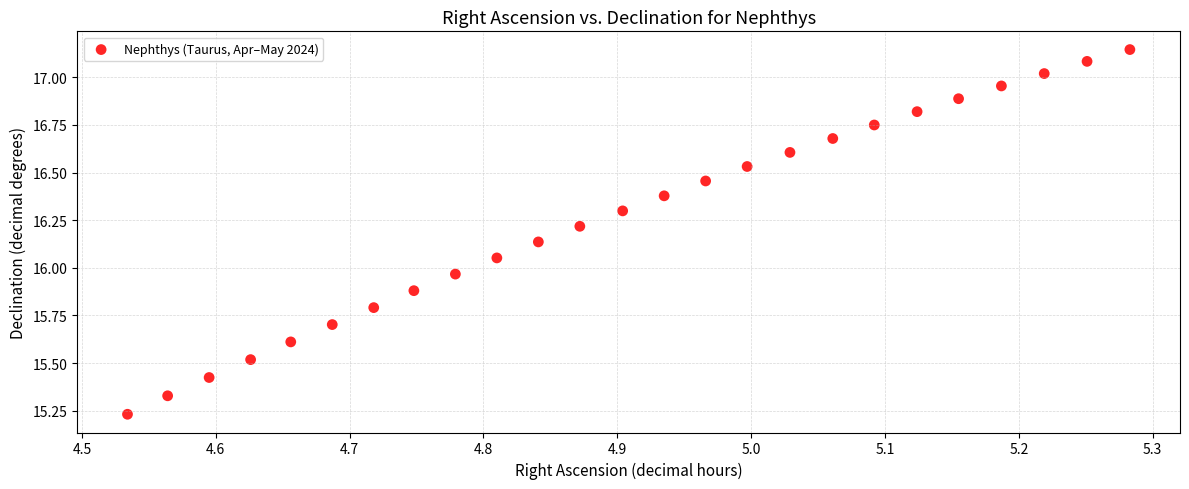

What is the range of X values (max minus min)?

0.7